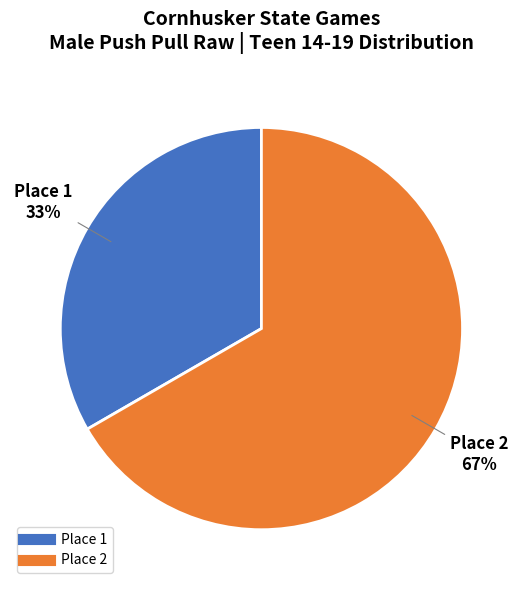

How many slices are in this pie chart?

2